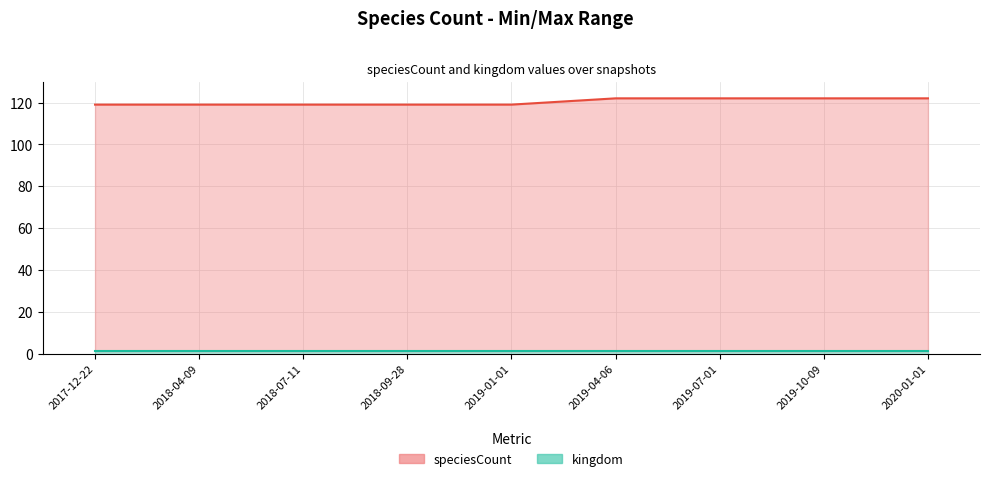

What is the difference between the highest and lowest values at 2018-04-09?

118